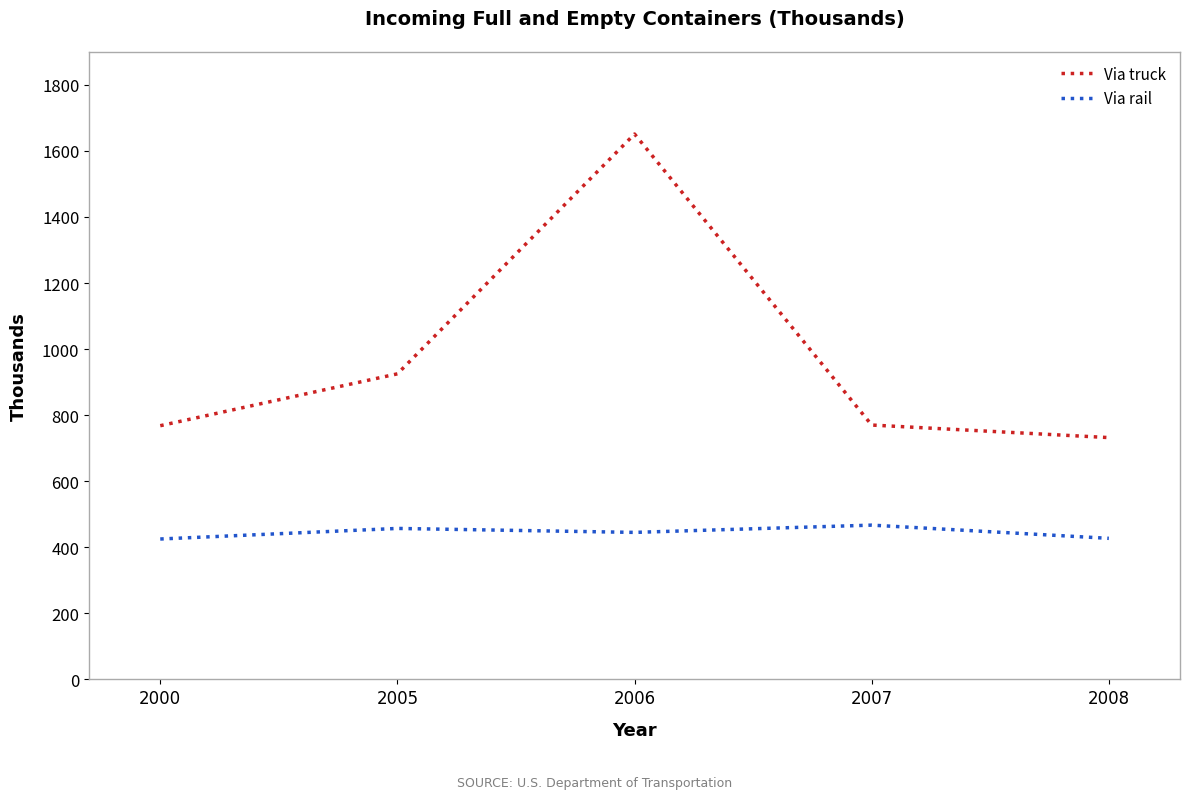

Which series has the largest range (max minus min)?

Via truck